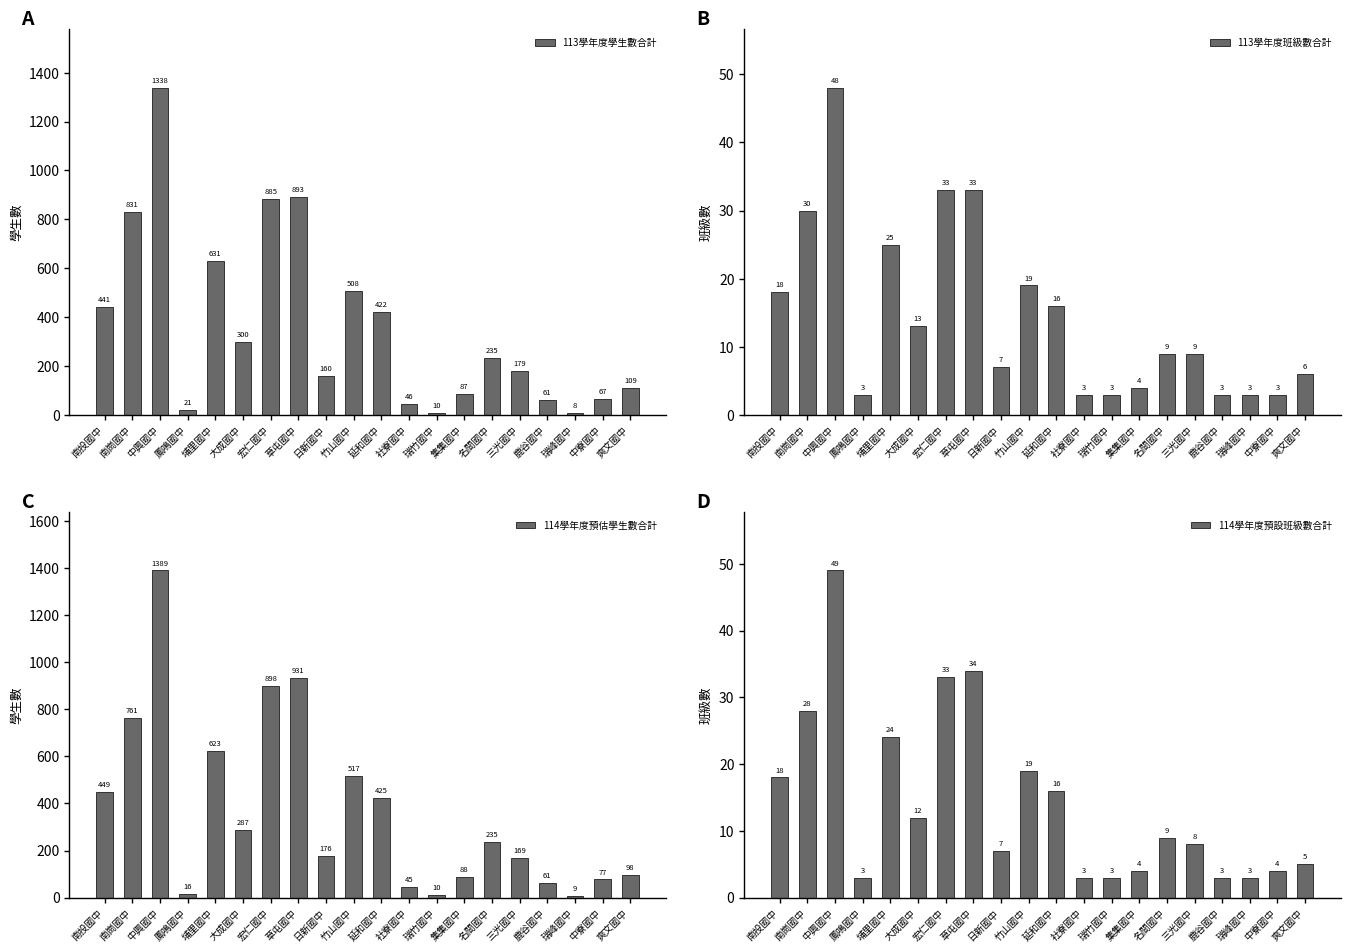

What are all the series names shown in the legend?

113學年度學生數合計, 113學年度班級數合計, 114學年度預估學生數合計, 114學年度預設班級數合計